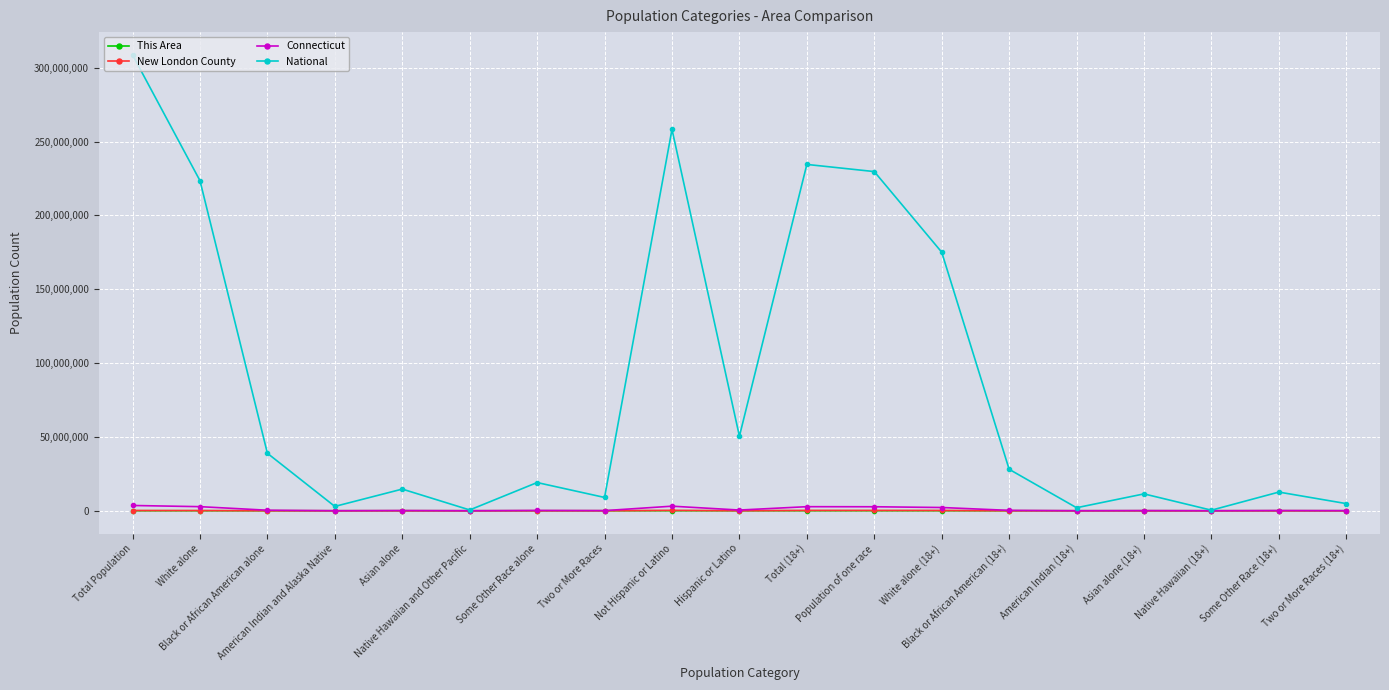

In Connecticut, how many points are lower than both neighbors (excluding endpoints)?

6